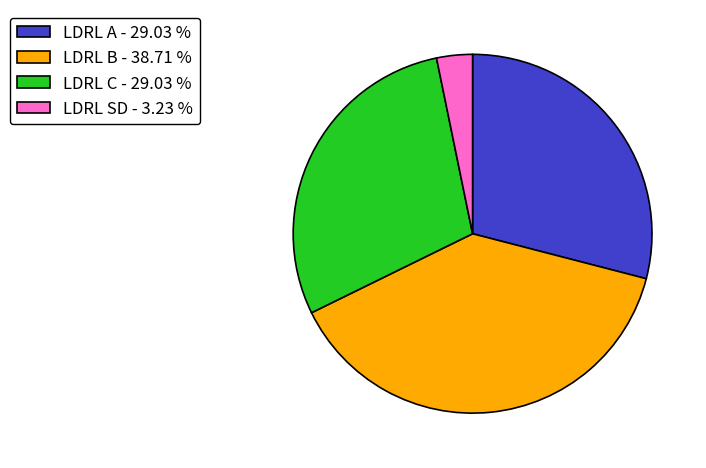

How many slices are in this pie chart?

4